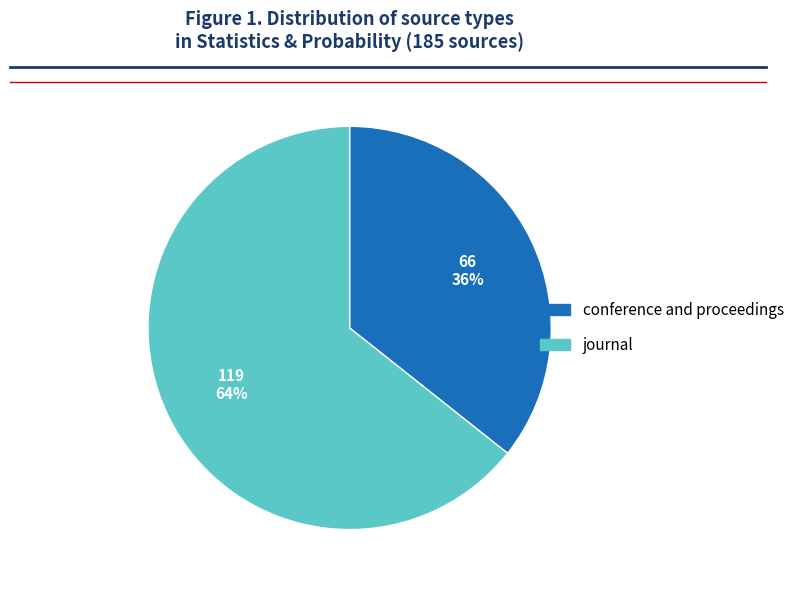

Which slice is the smallest?

conference and proceedings